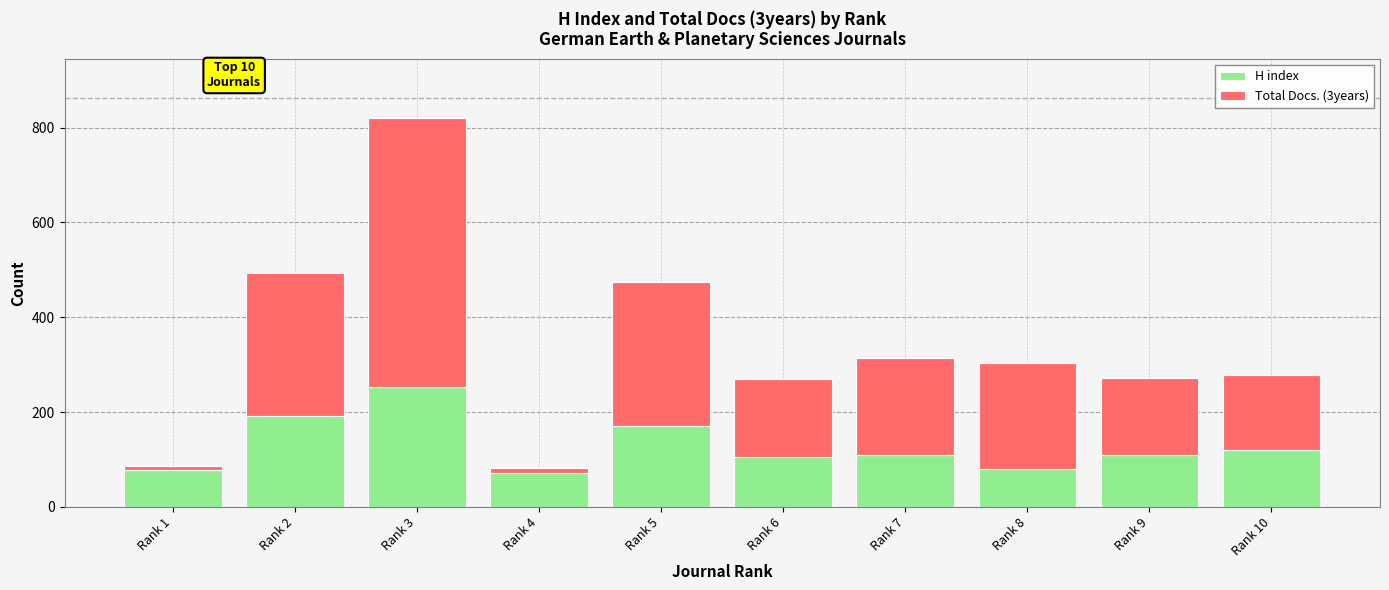

Where is H index nearest to the value 162?

Rank 5